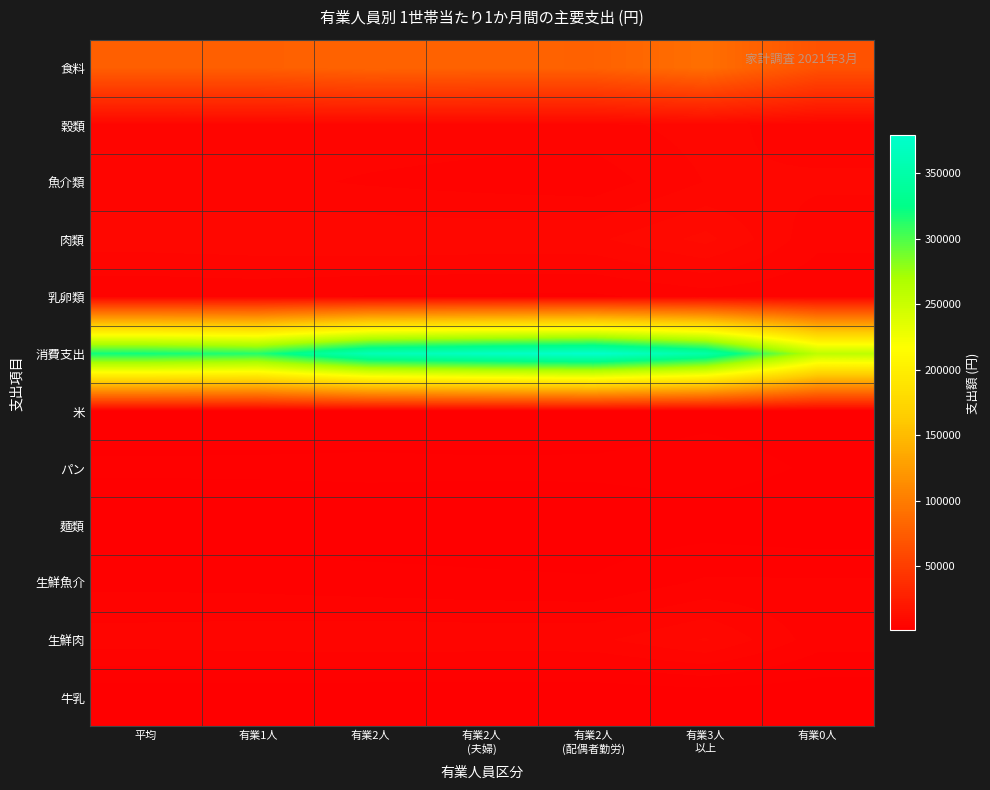

At which category does the chart reach its minimum across all series?

有業2人
(配偶者勤労)